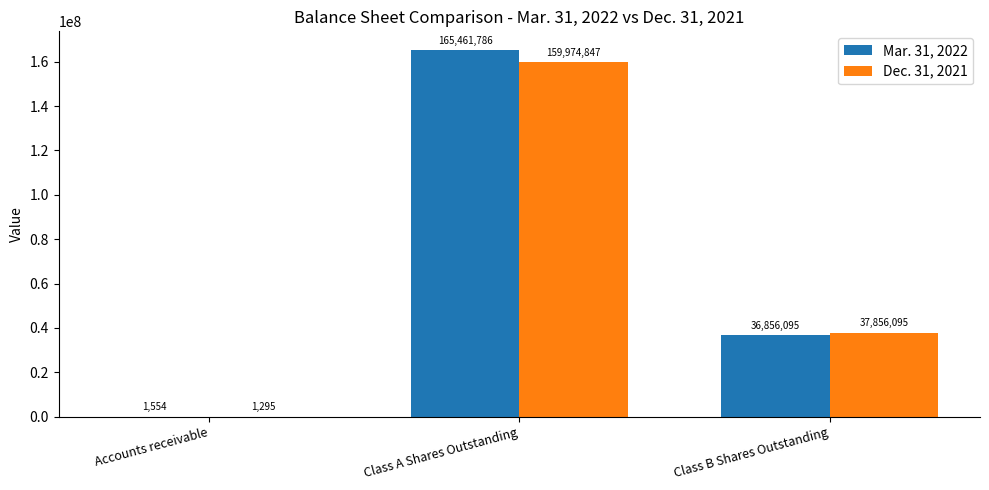

Is it true that Dec. 31, 2021 equals 18576638 at Class B Shares Outstanding?

False